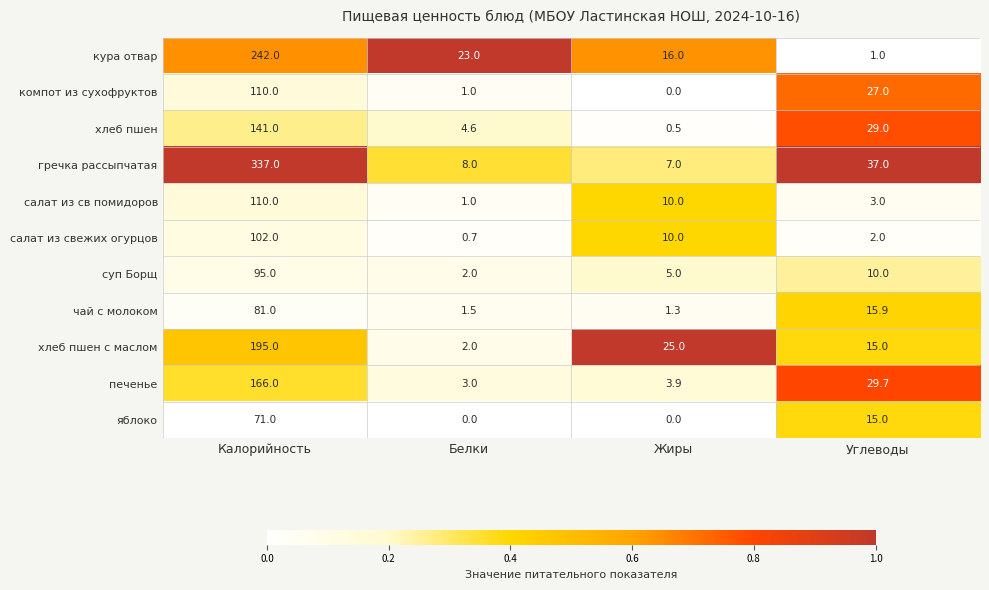

What is the total value across all series at Углеводы?

184.6